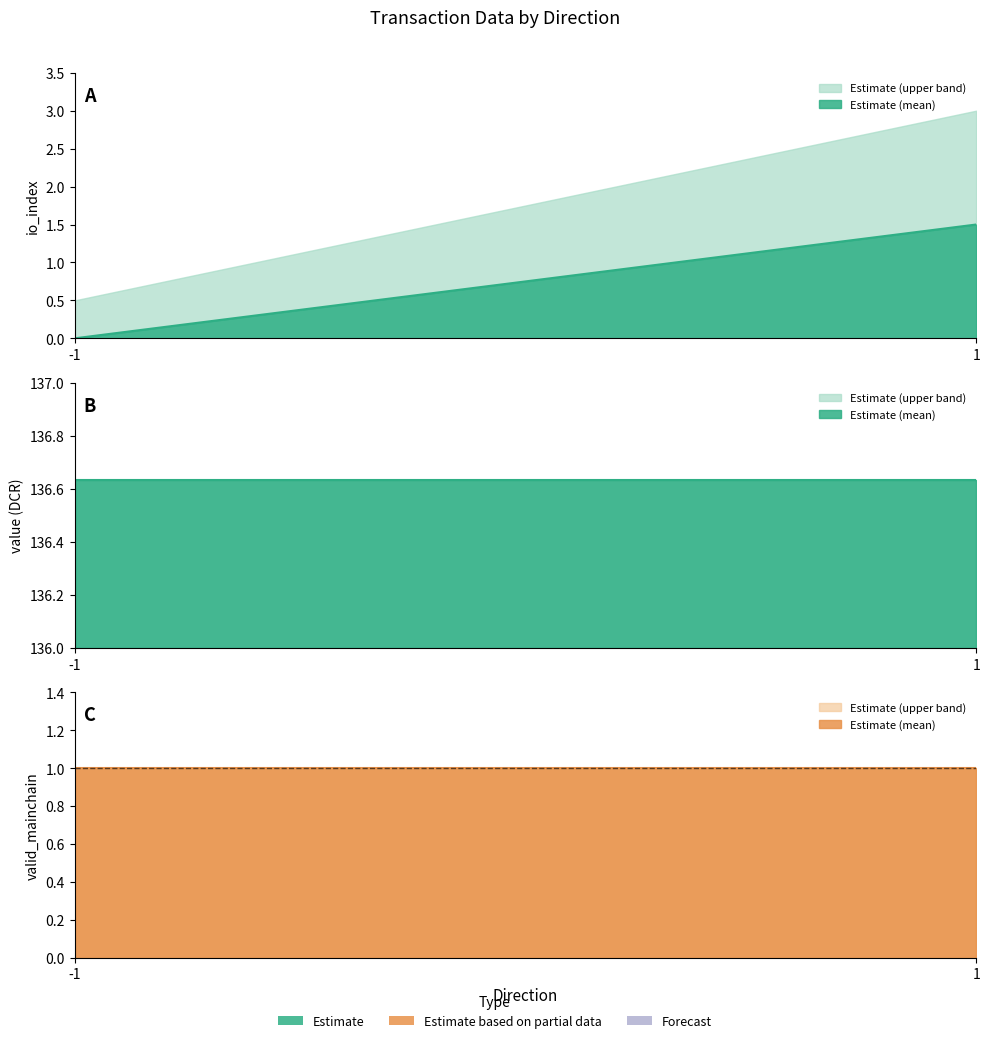

Is it true that io_index_upper equals 0.8 at 1?

False